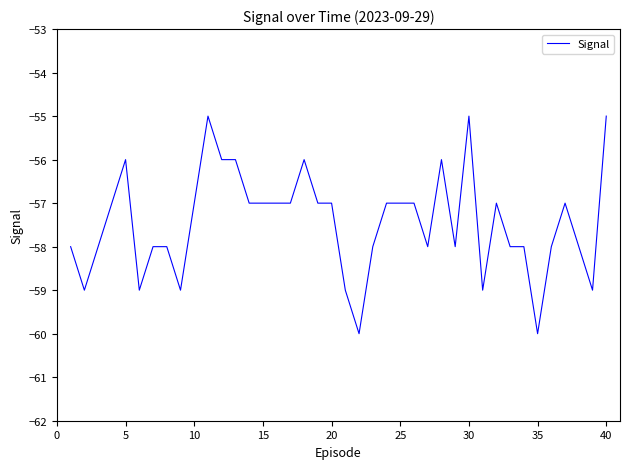

What is the difference between the maximum and minimum values?

5